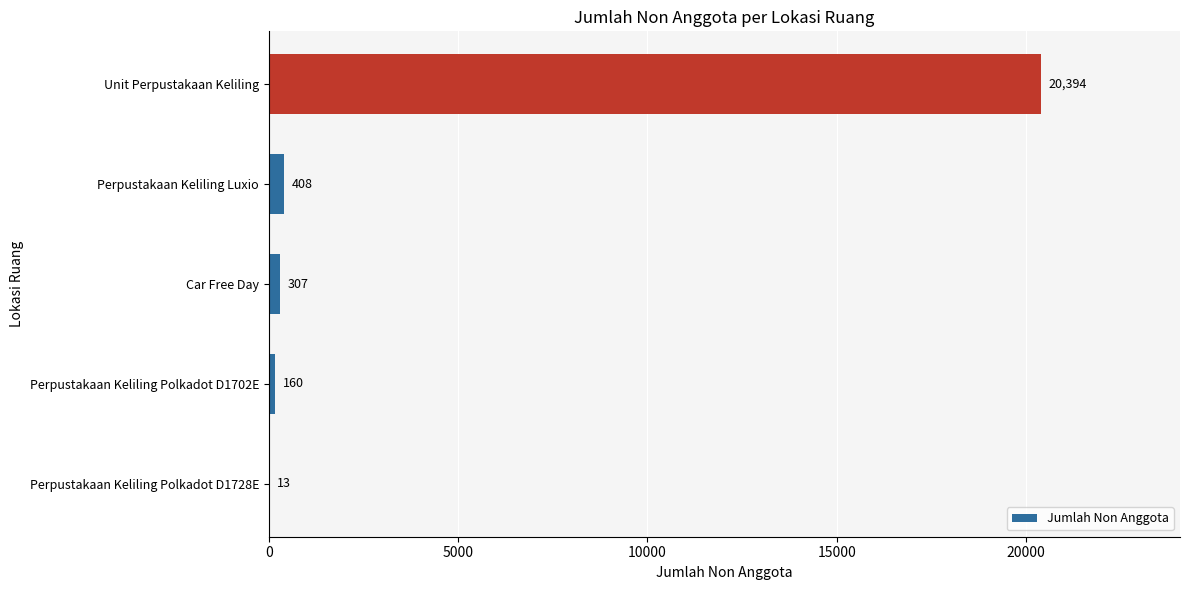

Count the number of data series in this chart.

1